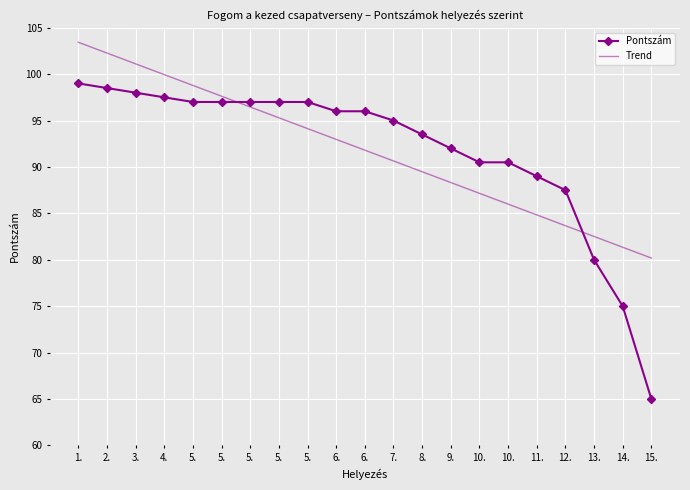

Where is Trend nearest to the value 91?

7.